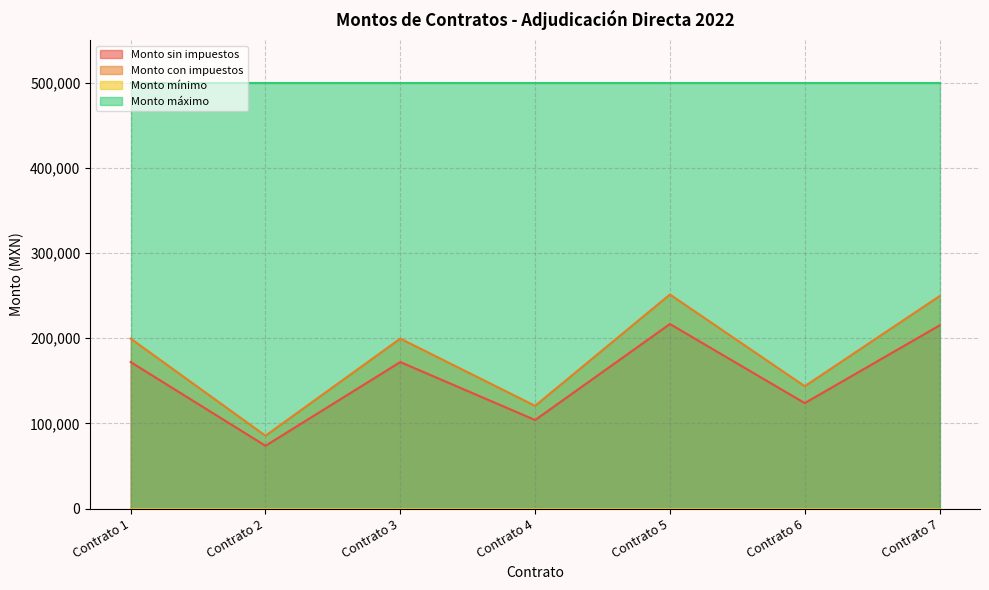

What is the difference between the Monto con impuestos values at Contrato 4 and Contrato 6?

23036.2